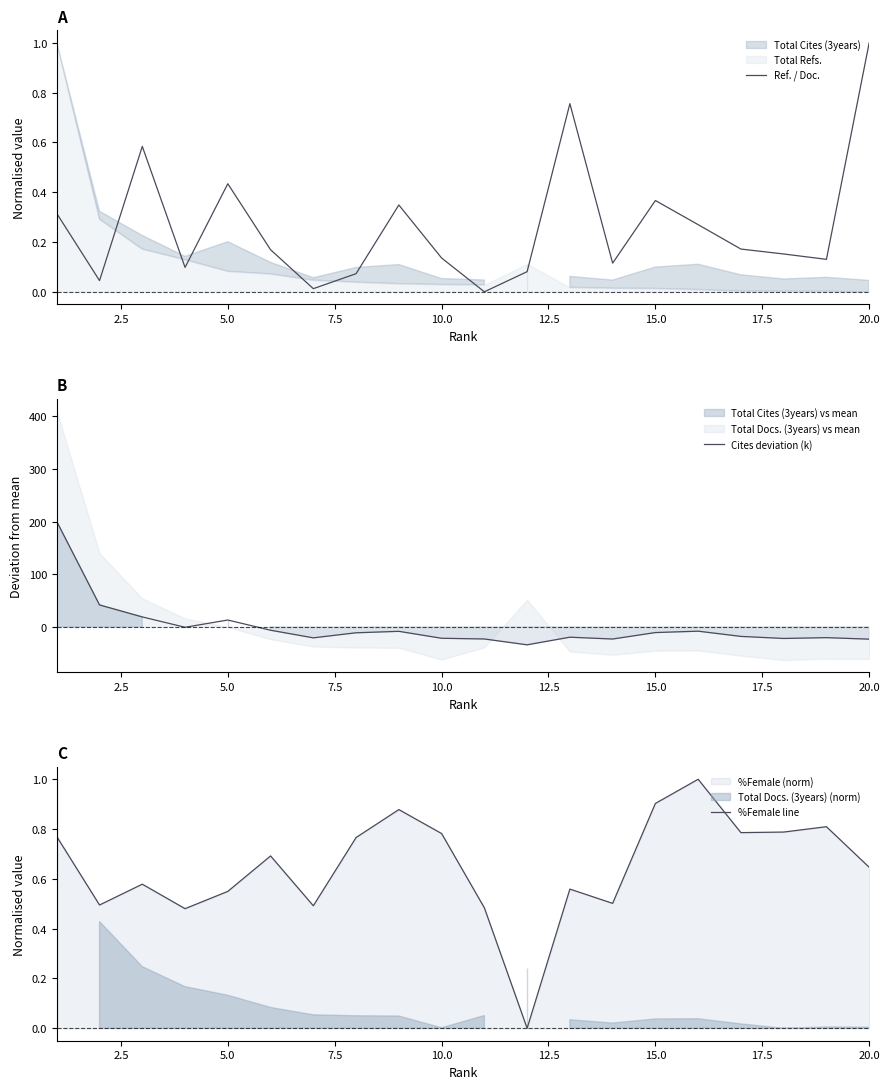

What is the lowest value of the Cites deviation (k) series?

-34.2